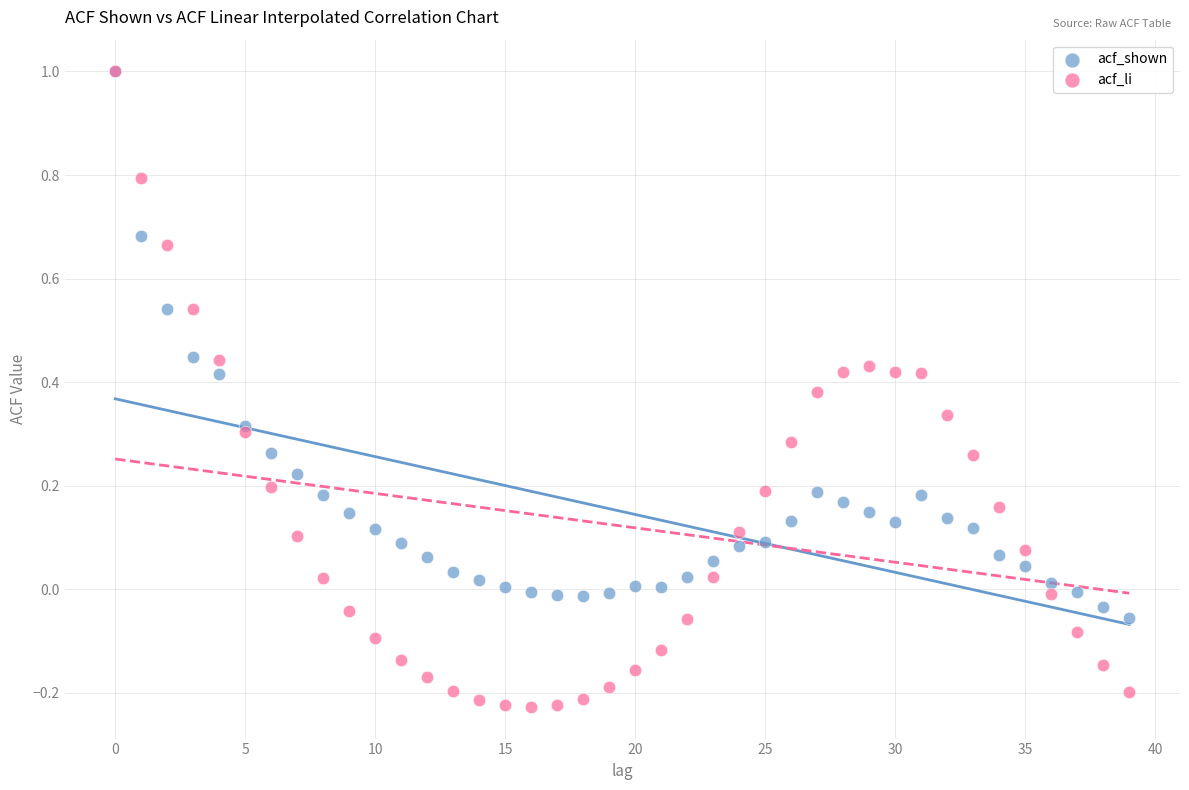

What are all the series names shown in the legend?

acf_shown, acf_li